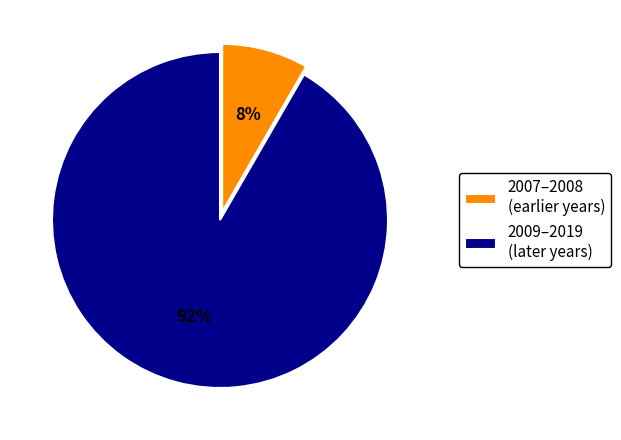

To the nearest percent, what percentage of the pie is 2007–2008 (earlier years)?

8%